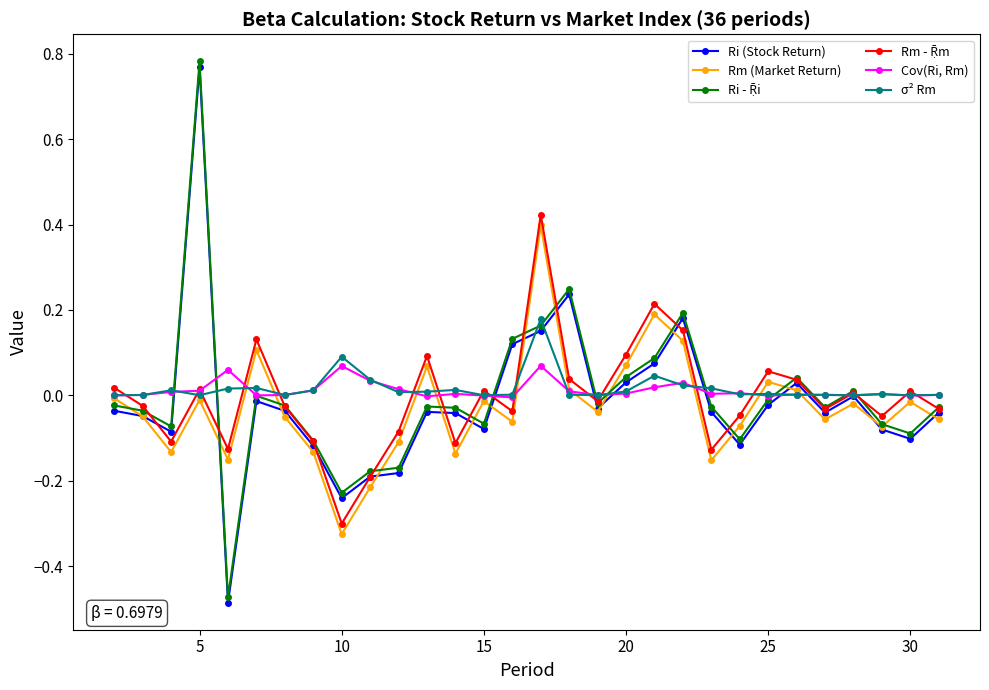

True or false: Rm (Market Return) has more than 1 points higher than both neighbors.

True